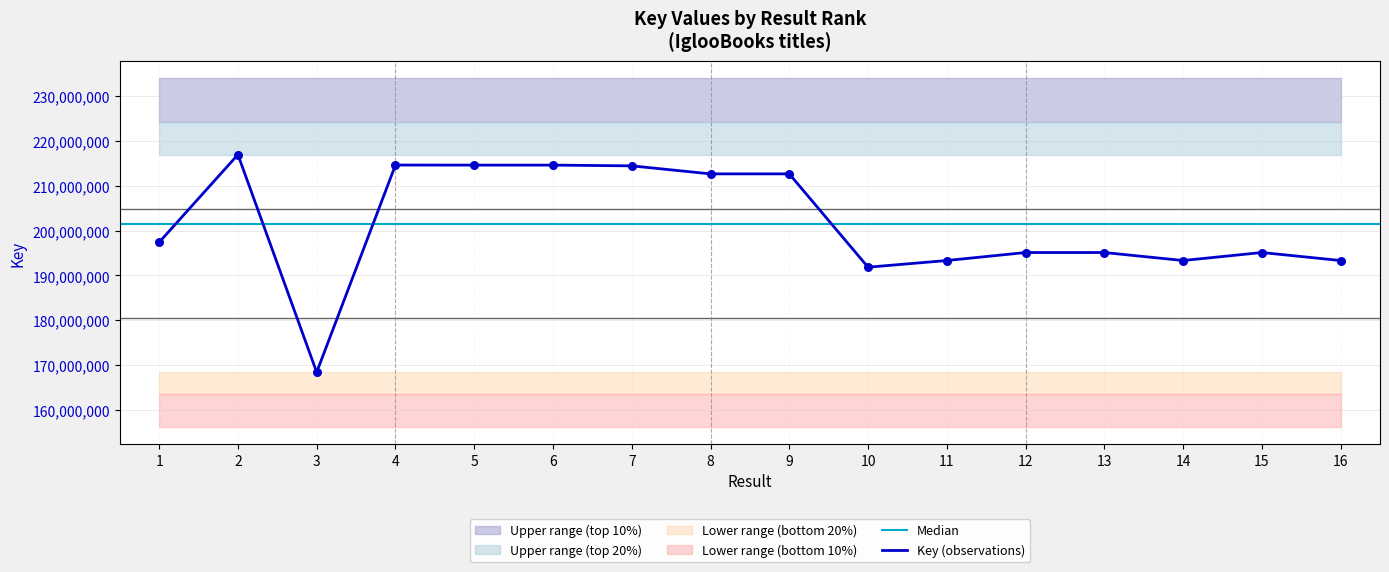

What is the ratio of the value at 7 to the value at 9?

1.0